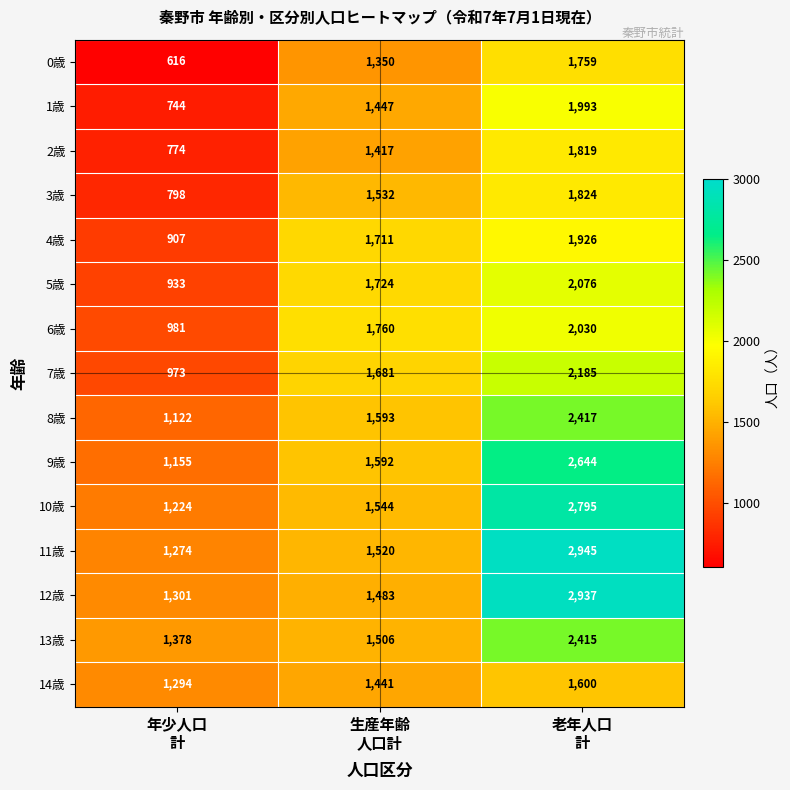

How many categories are shown in the chart?

3